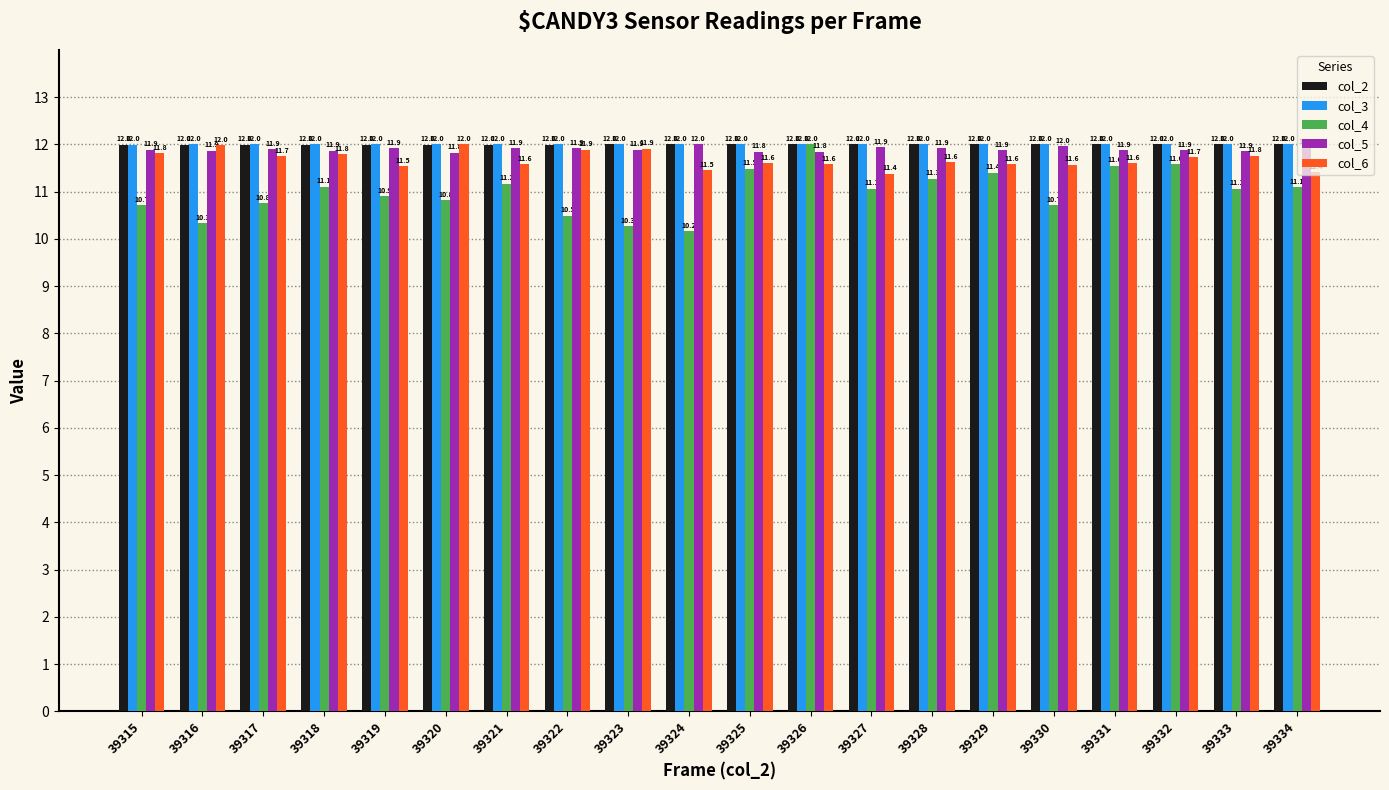

Which series has the widest spread of values?

col_4